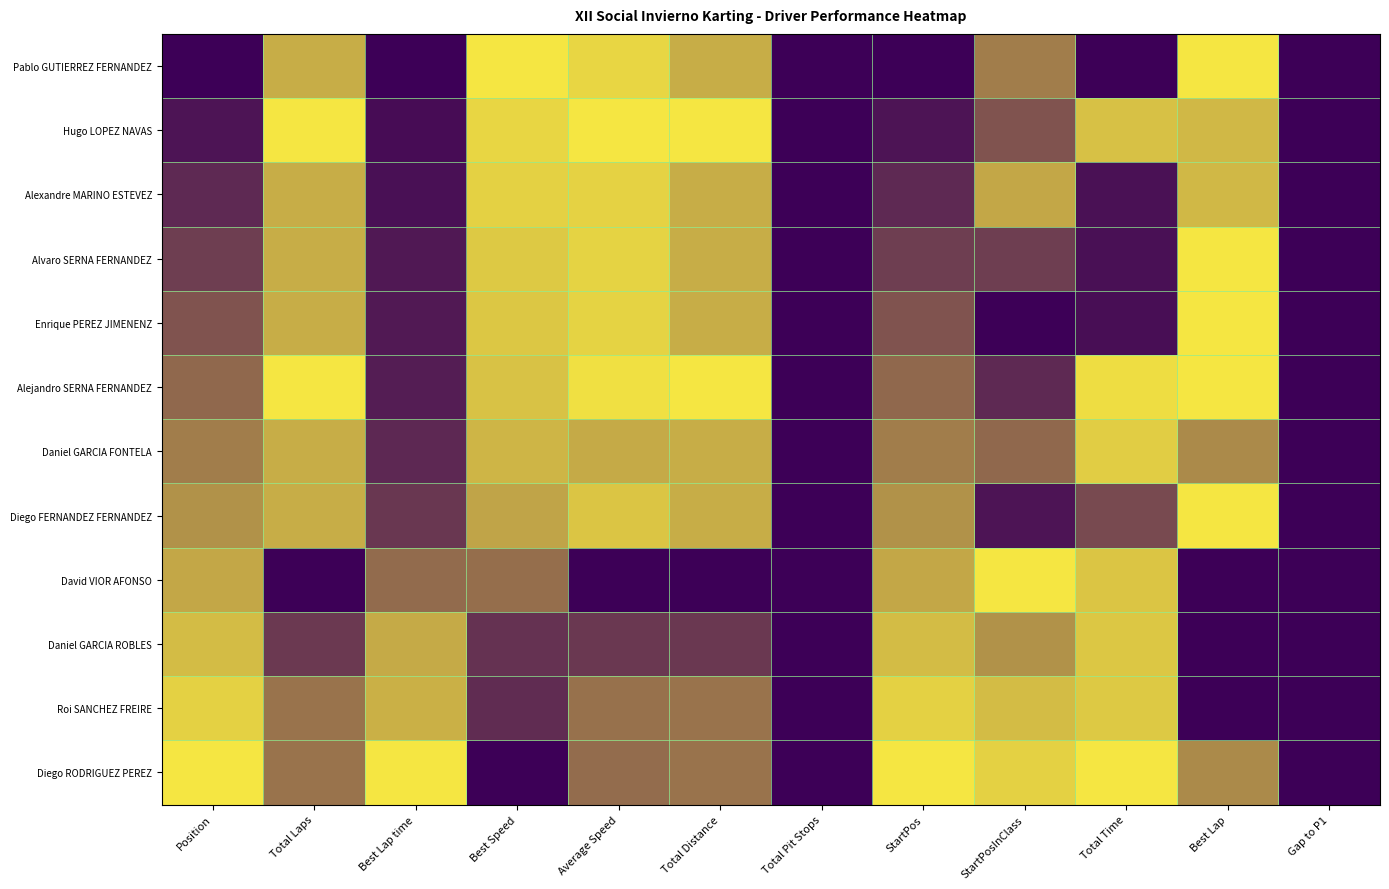

Between Best Lap time and Best Speed, which is larger?

Best Speed